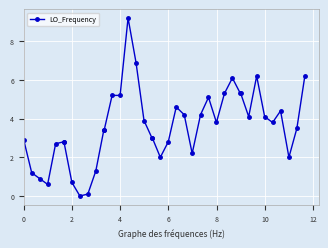

True or false: the data has more than 1 interior local peaks.

True